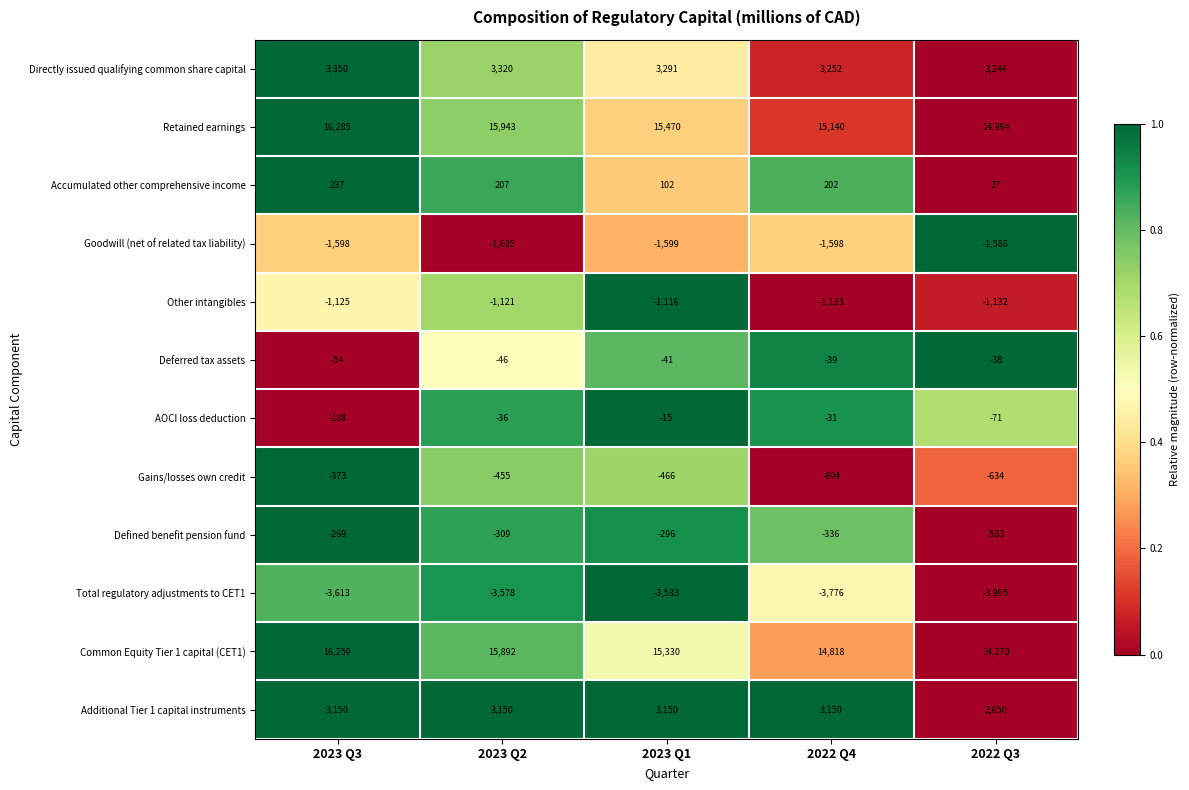

The value of Common Equity Tier 1 capital (CET1) at 2022 Q4 is 6720. True or false?

False